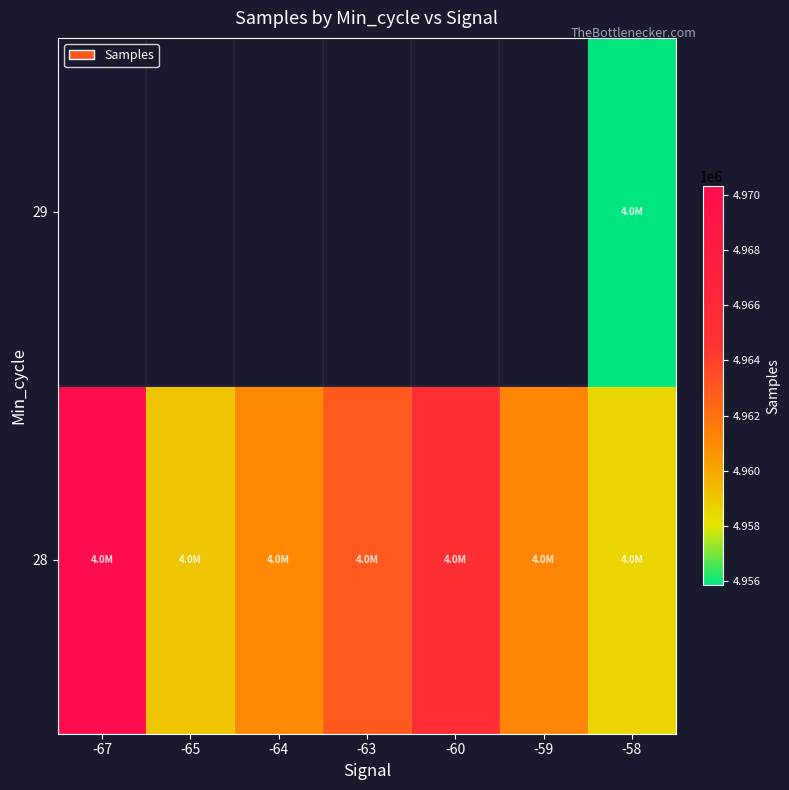

Is the value of 29 at -64 greater than the value of 28 at -64?

No